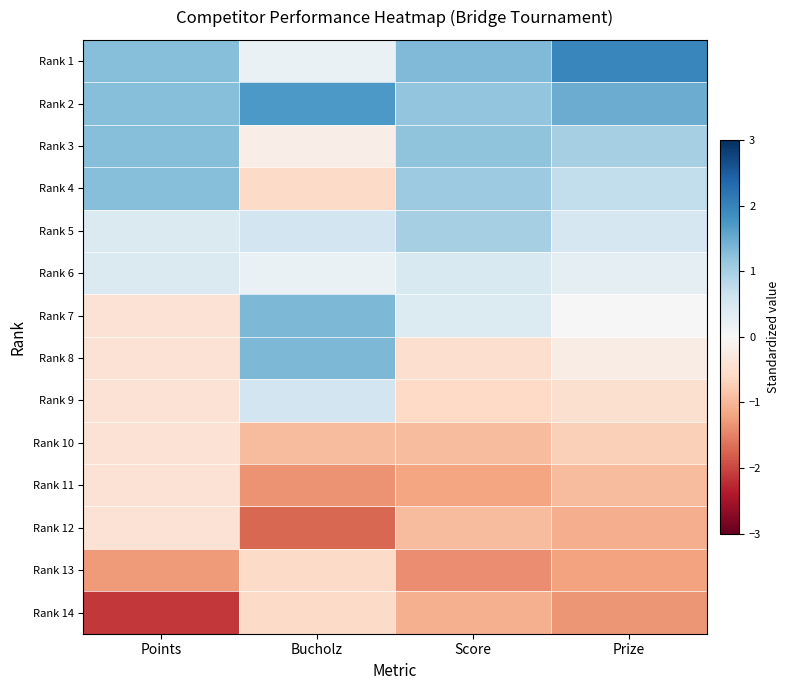

At how many categories does at least one series exceed 1?

4